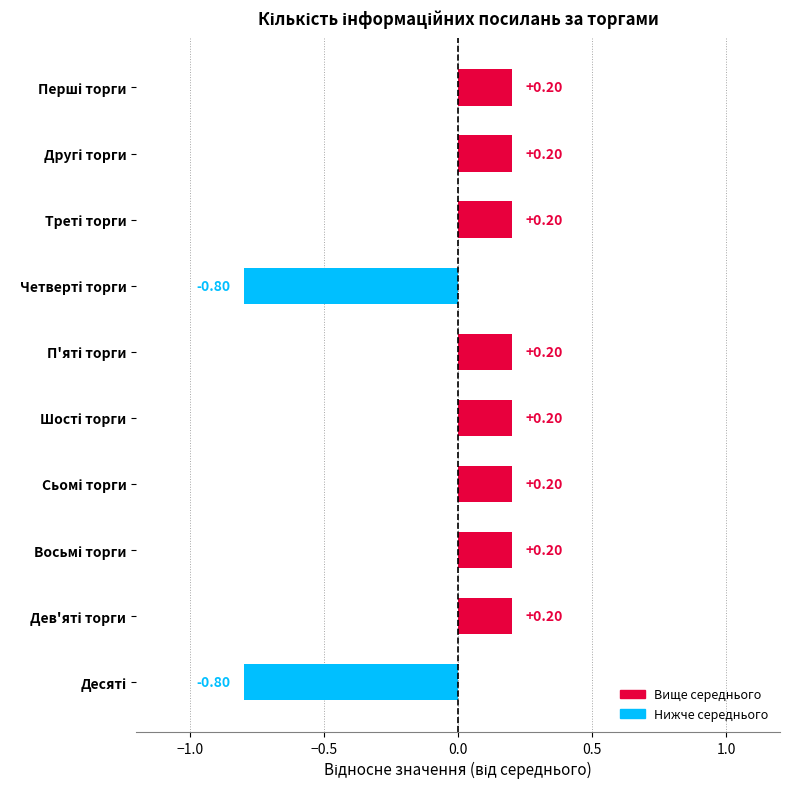

What is the difference between the maximum and minimum values?

1.0